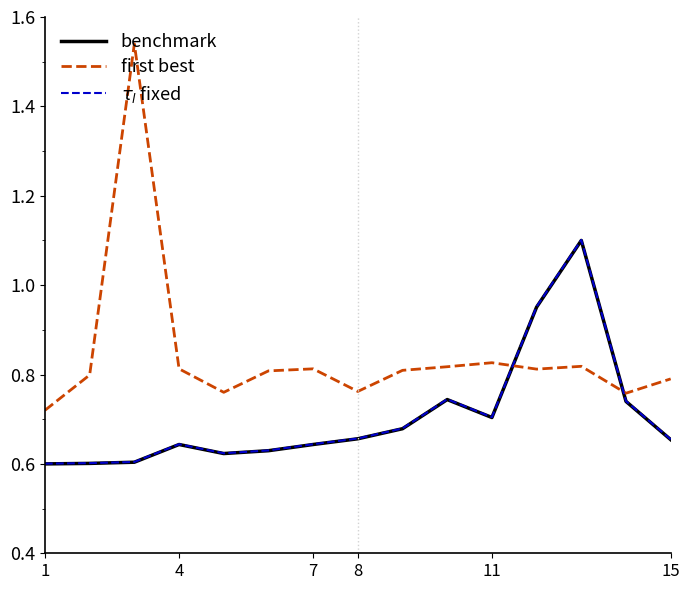

Which series has the largest total across all categories?

first best